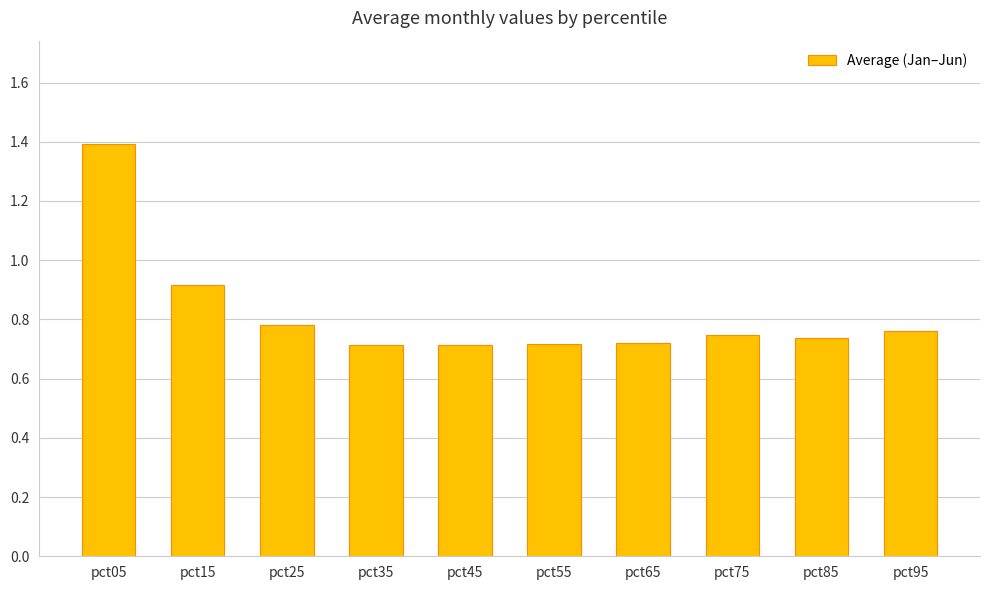

What is the sum of all values?

8.2